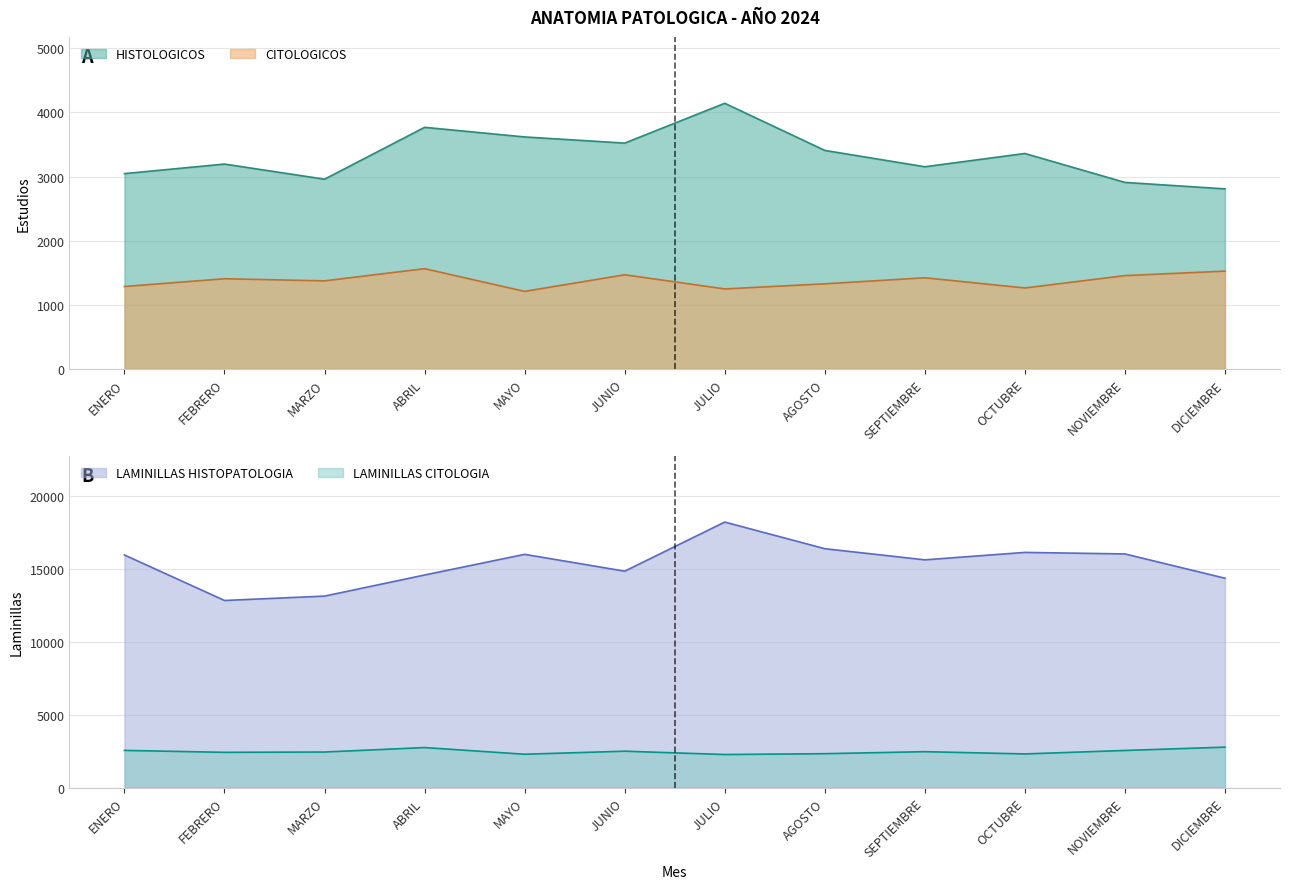

What position from the right is JULIO?

6